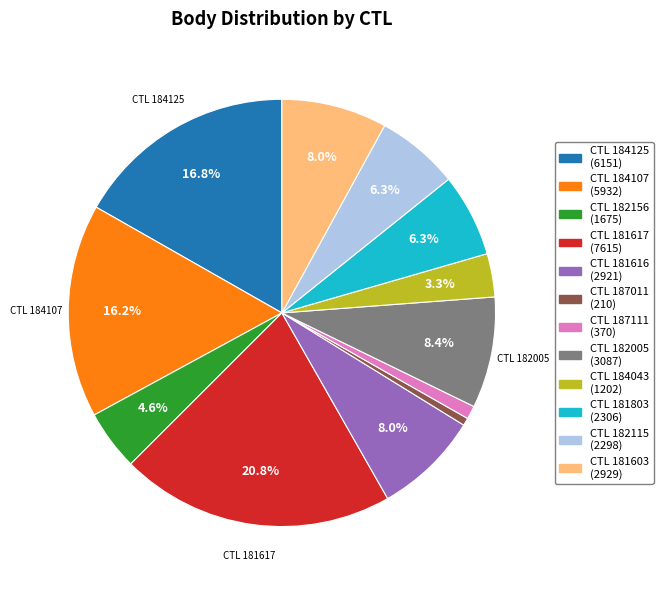

Does any single category account for the majority?

No